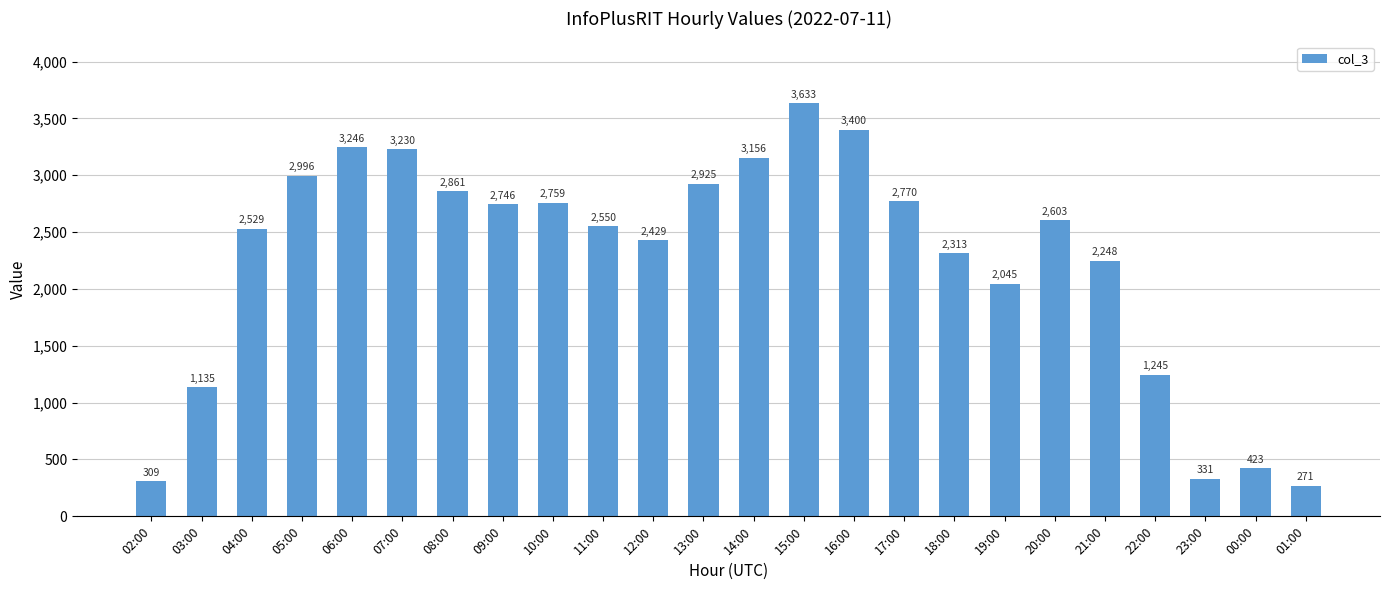

What is the value of the 16th bar from the left?

2770